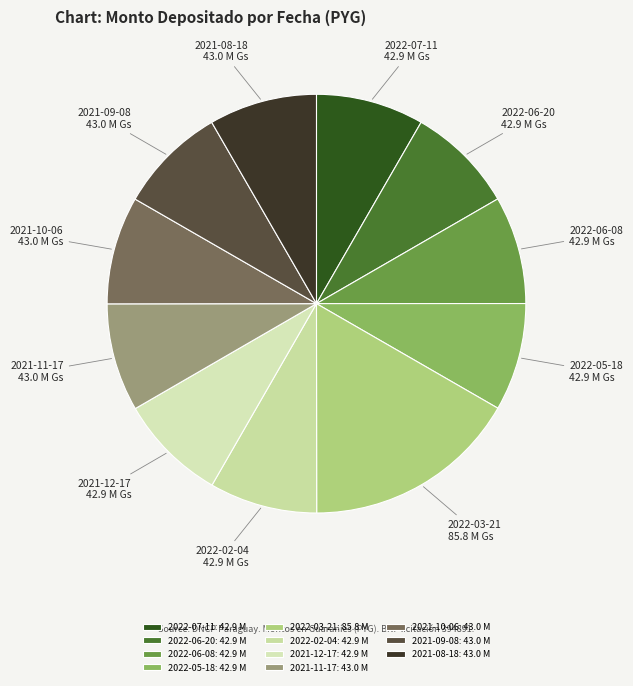

Is there any slice that represents more than half of the pie?

No